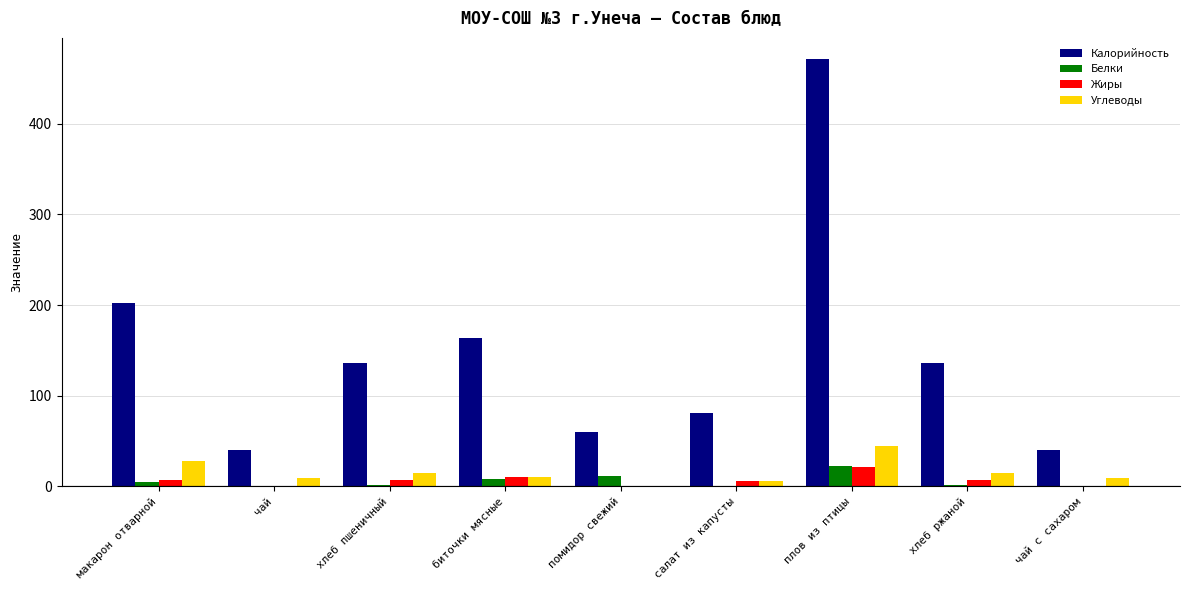

Which series has the largest total across all categories?

Калорийность